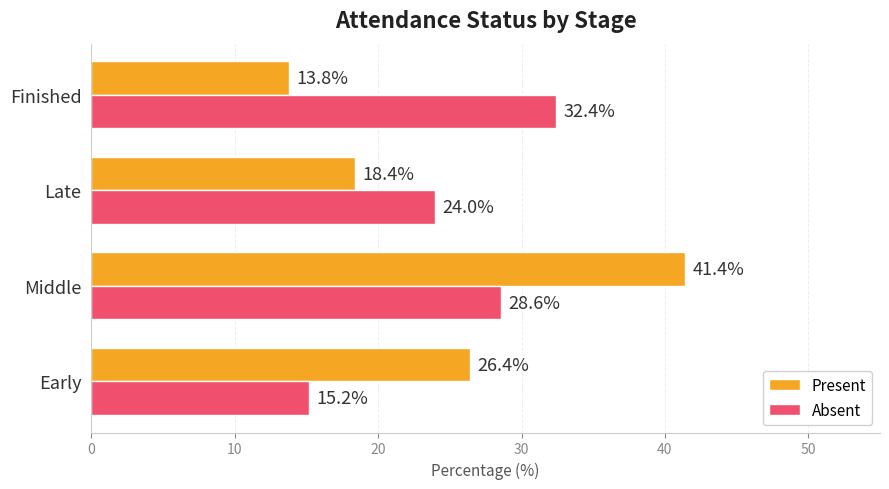

How many values in the Present series exceed 26?

2